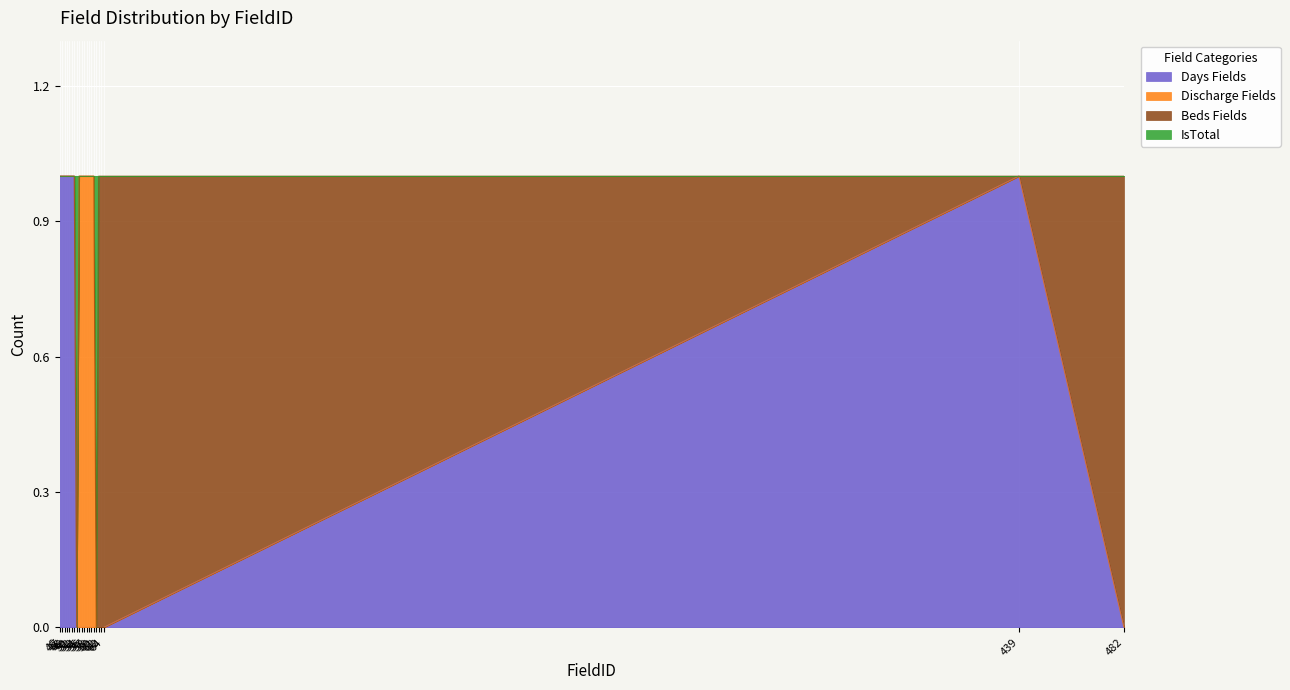

Between 59 and 46, which is larger?

46